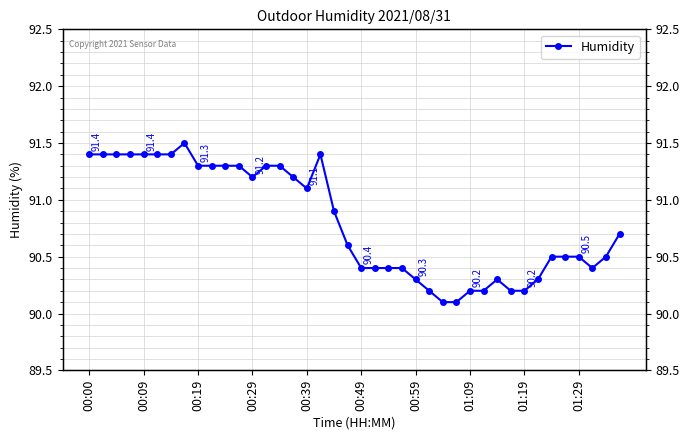

Between 38 and 13, which is larger?

13